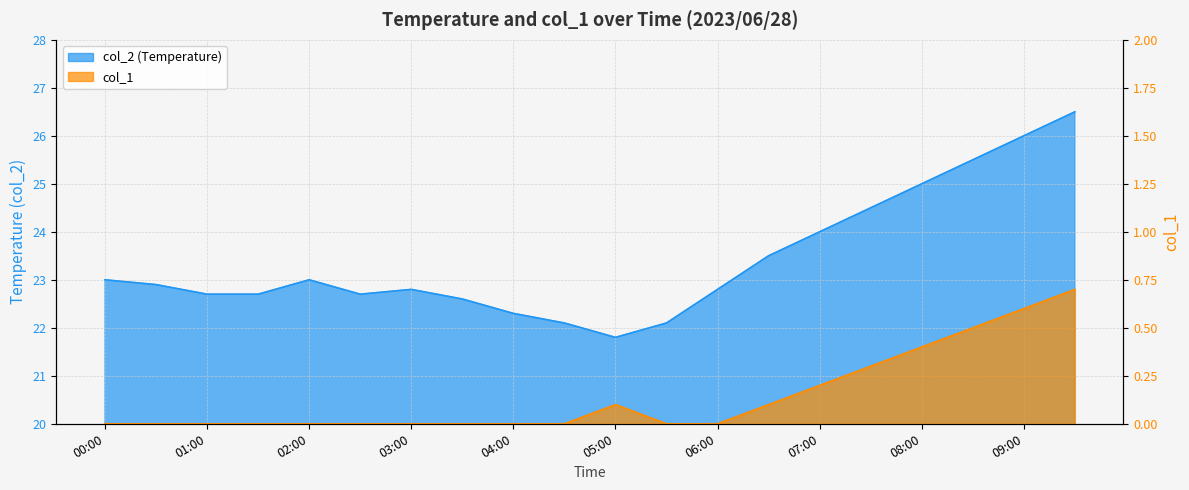

Between 00:00 and 01:00, which is larger?

00:00